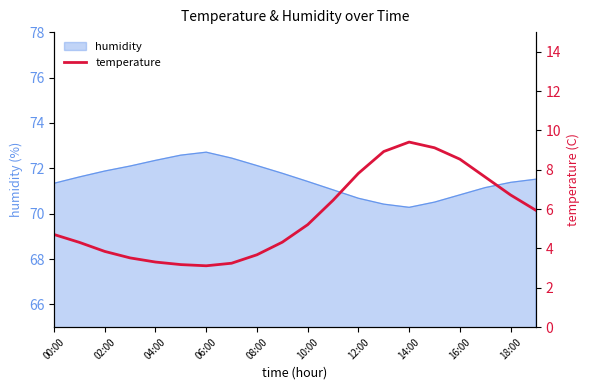

True or false: there are more than 2 points higher than both neighbors.

False